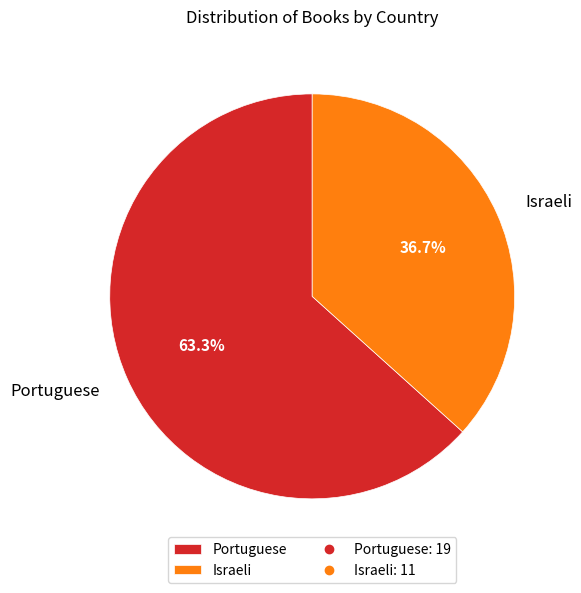

The Portuguese slice represents 69% of the pie. True or false?

False